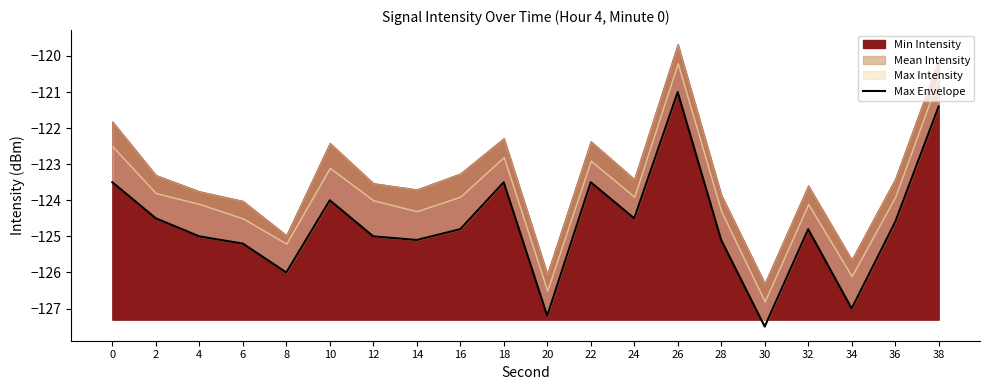

What is the average value?

-124.7